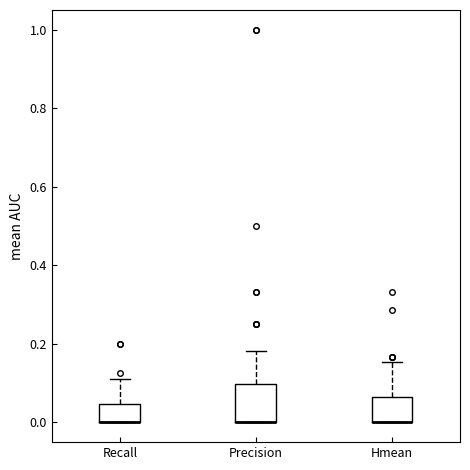

Where does the upper whisker of the box for Recall end on the y-axis? The values are not printed on the chart, so give them approximately, as read against the axis.

0.12